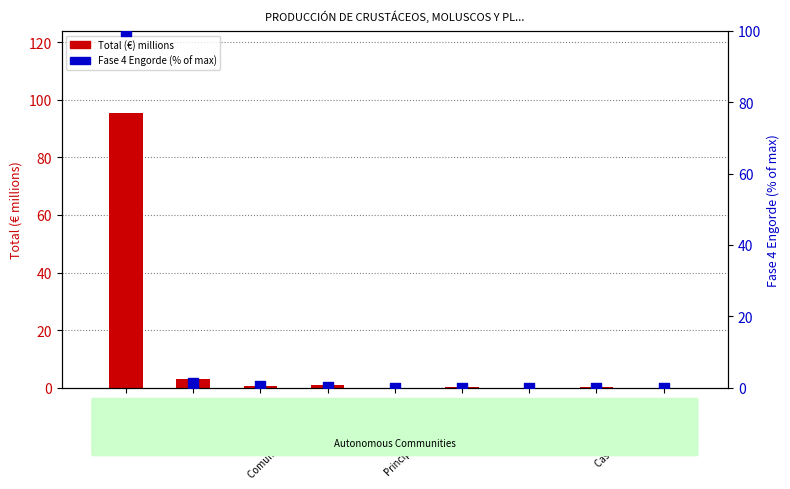

What are all the series names shown in the legend?

Total (€) millions, Fase 4 Engorde (% of max)